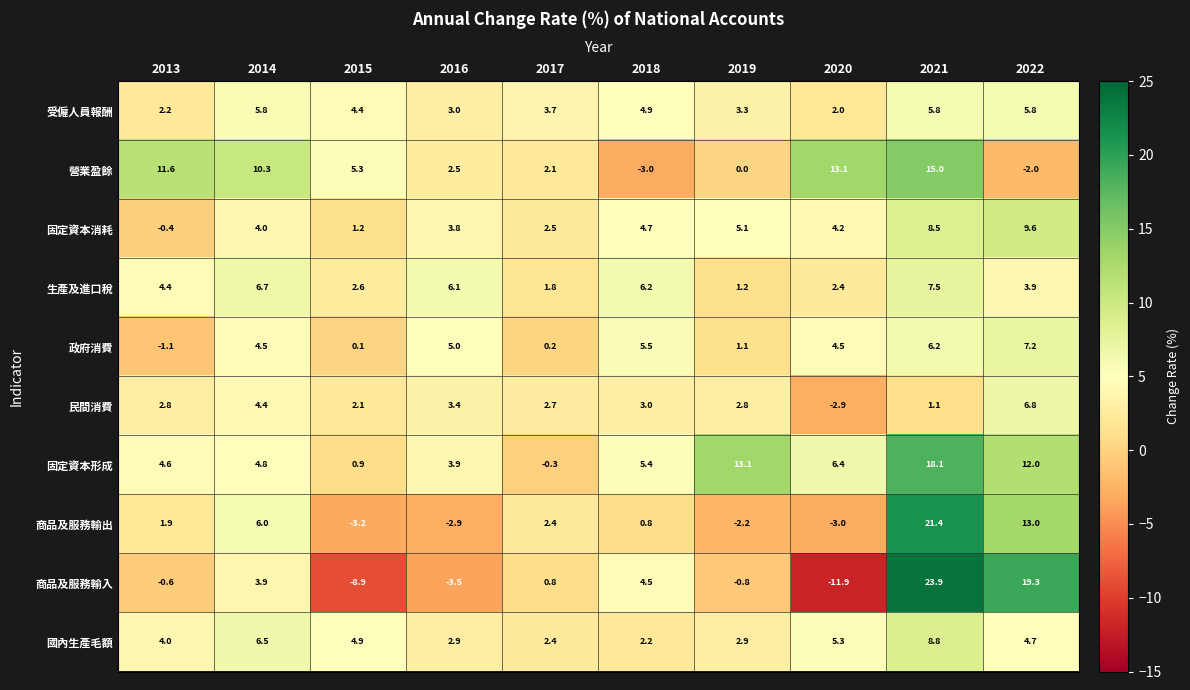

Between 2019 and 2021, which series saw the biggest shift?

商品及服務輸入